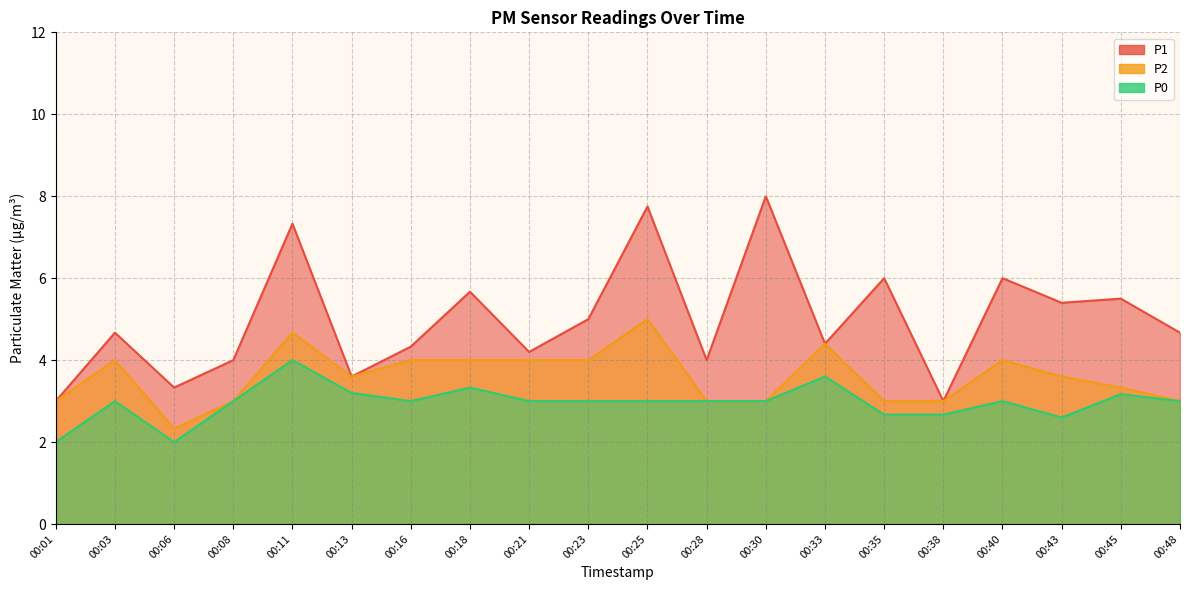

Reading right to left, transcribe all the data shown in this chart.

P1: 4.7	5.5	5.4	6.0	3.0	6.0	4.4	8.0	4.0	7.8	5.0	4.2	5.7	4.3	3.6	7.3	4.0	3.3	4.7	3.0
P2: 3.0	3.3	3.6	4.0	3.0	3.0	4.4	3.0	3.0	5.0	4.0	4.0	4.0	4.0	3.6	4.7	3.0	2.3	4.0	3.0
P0: 3.0	3.2	2.6	3.0	2.7	2.7	3.6	3.0	3.0	3.0	3.0	3.0	3.3	3.0	3.2	4.0	3.0	2.0	3.0	2.0